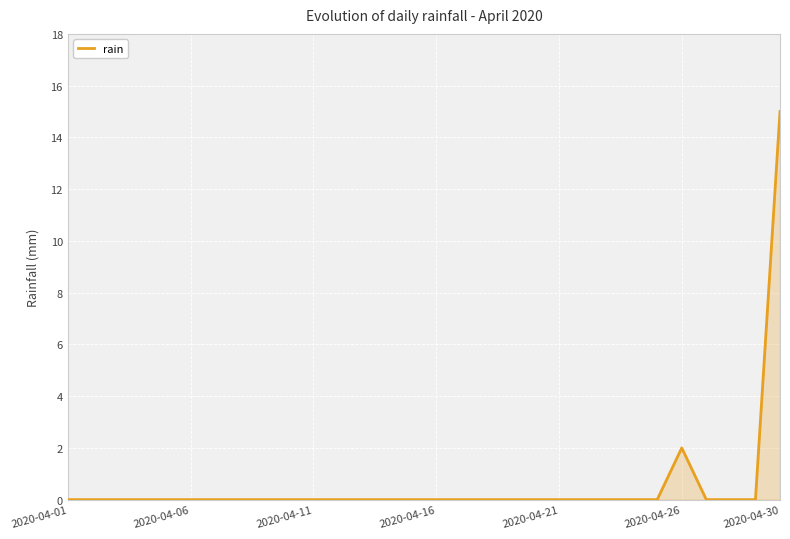

Is this an area chart (filled region under the line)?

Yes